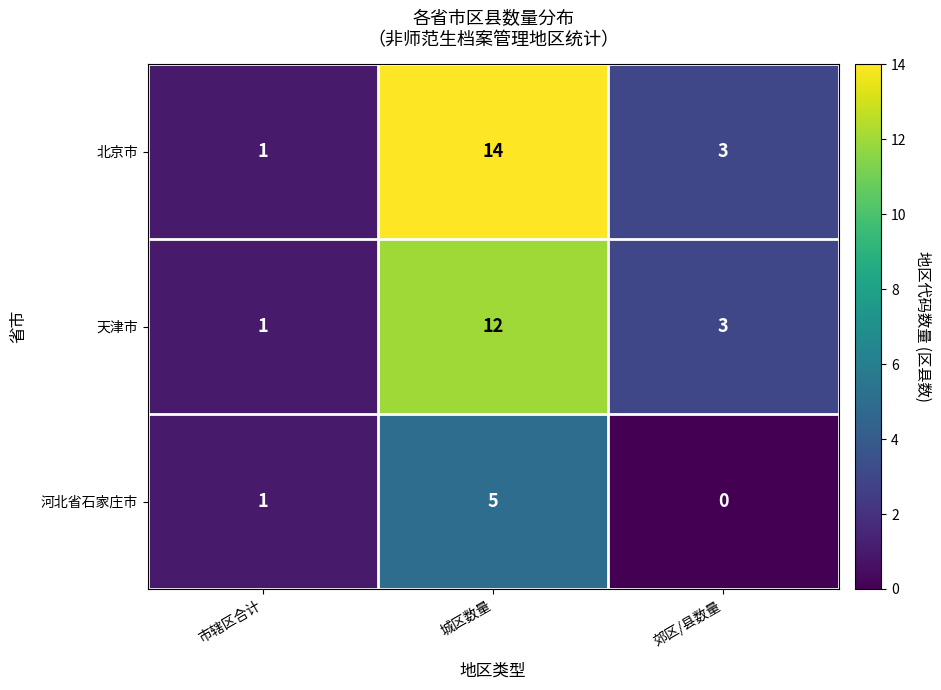

Count the number of categories in the chart.

3